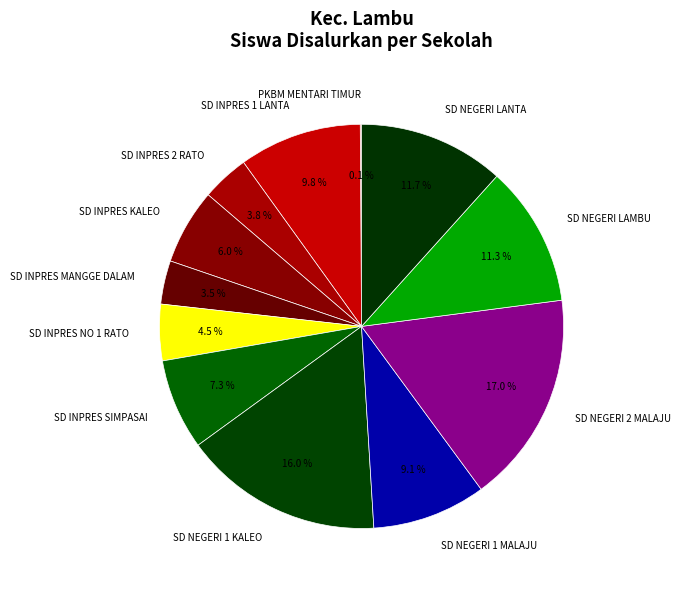

Combined, what portion of the pie is SD NEGERI 2 MALAJU and SD INPRES 1 LANTA?

26.8%